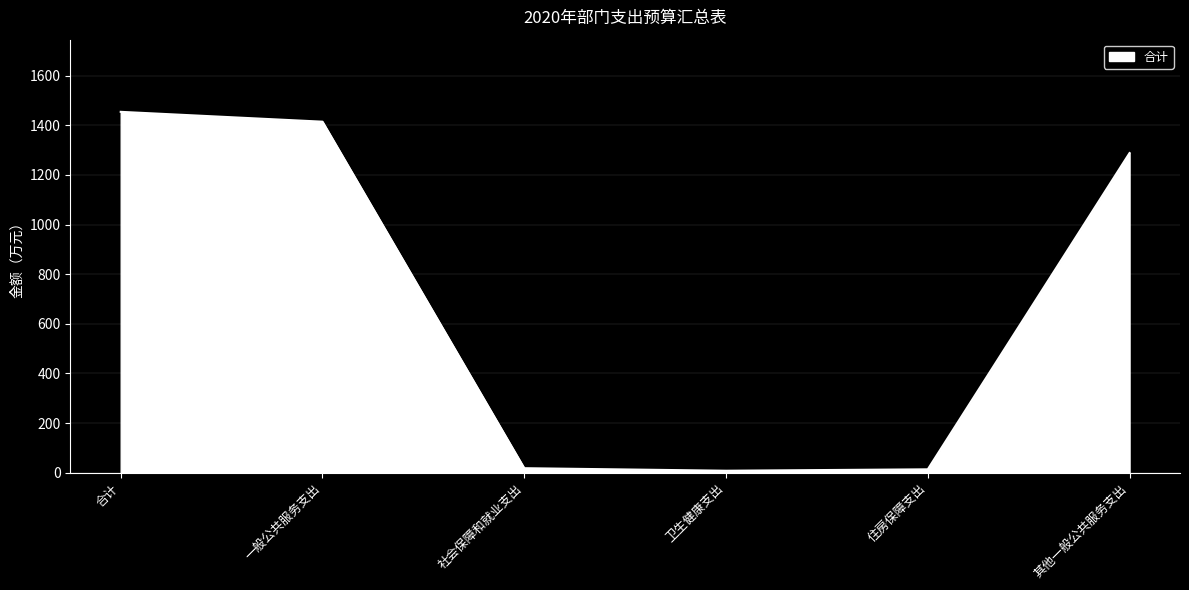

Which has a higher value, 其他一般公共服务支出 or 住房保障支出?

其他一般公共服务支出